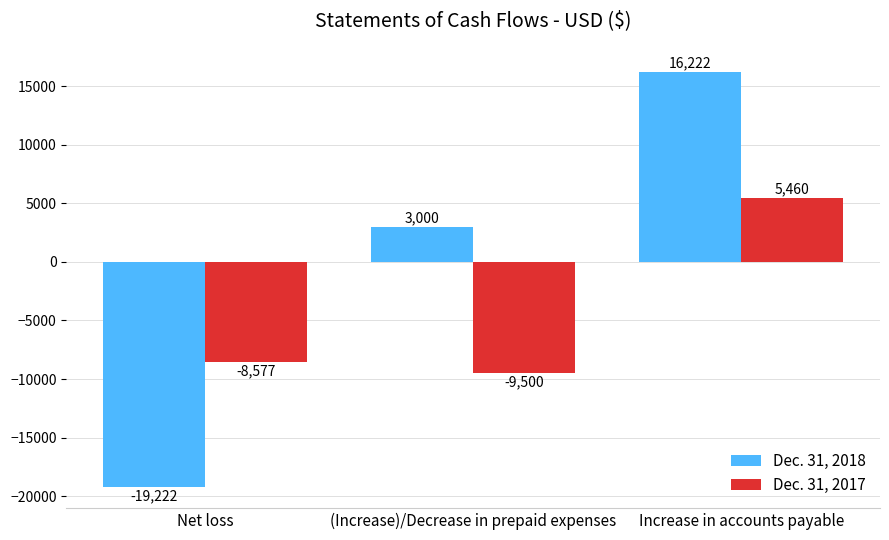

Rank the series at Net loss from highest to lowest value.

Dec. 31, 2017, Dec. 31, 2018